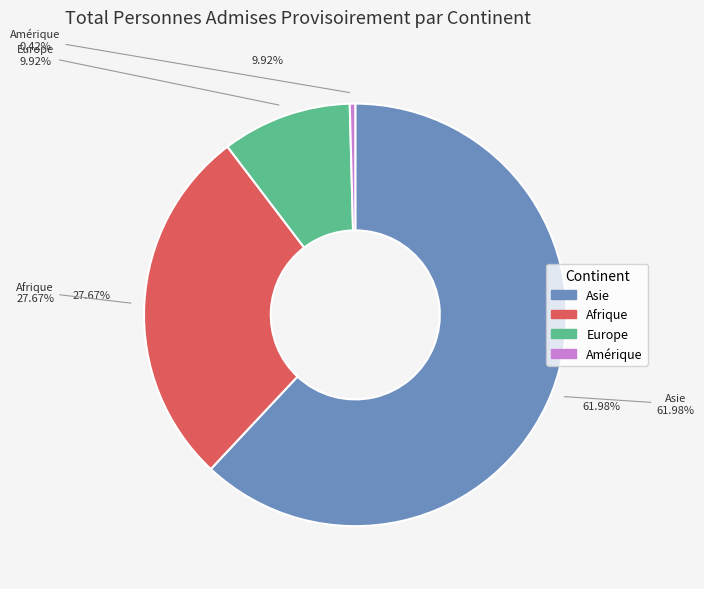

Between Asie and Afrique du Nord, which is larger?

Asie